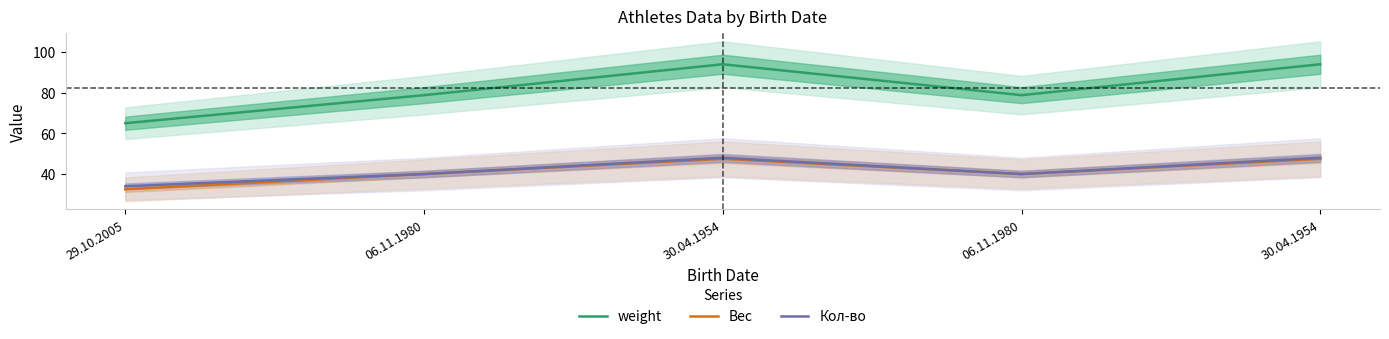

Which category has the lowest value in the Кол-во series?

29.10.2005